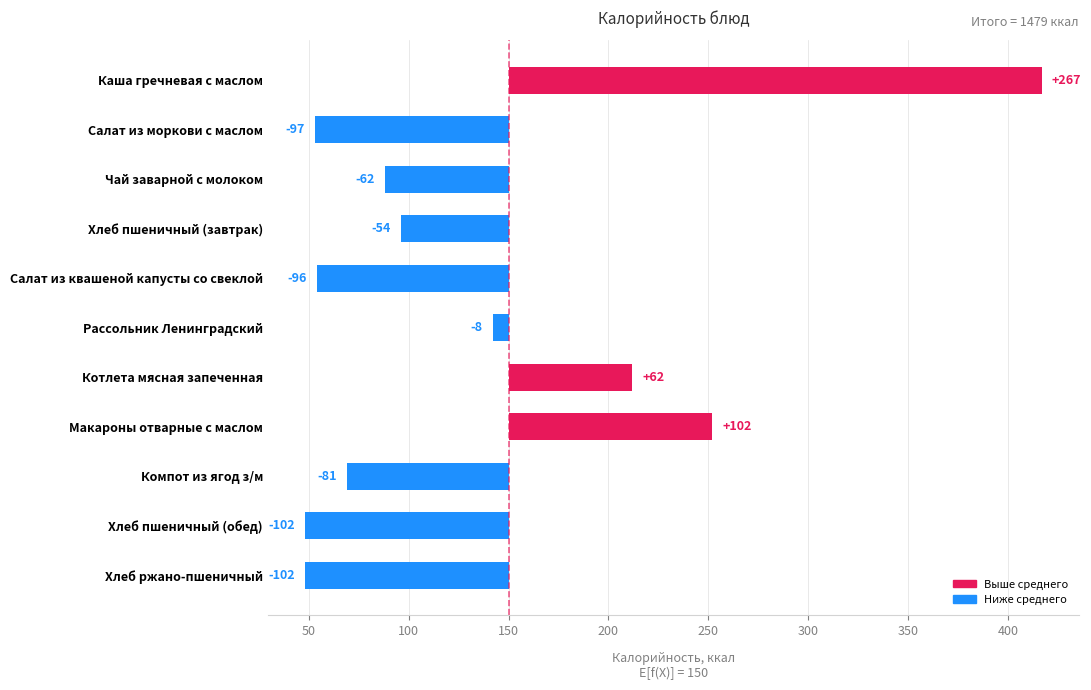

What is the maximum value shown in the chart?

267